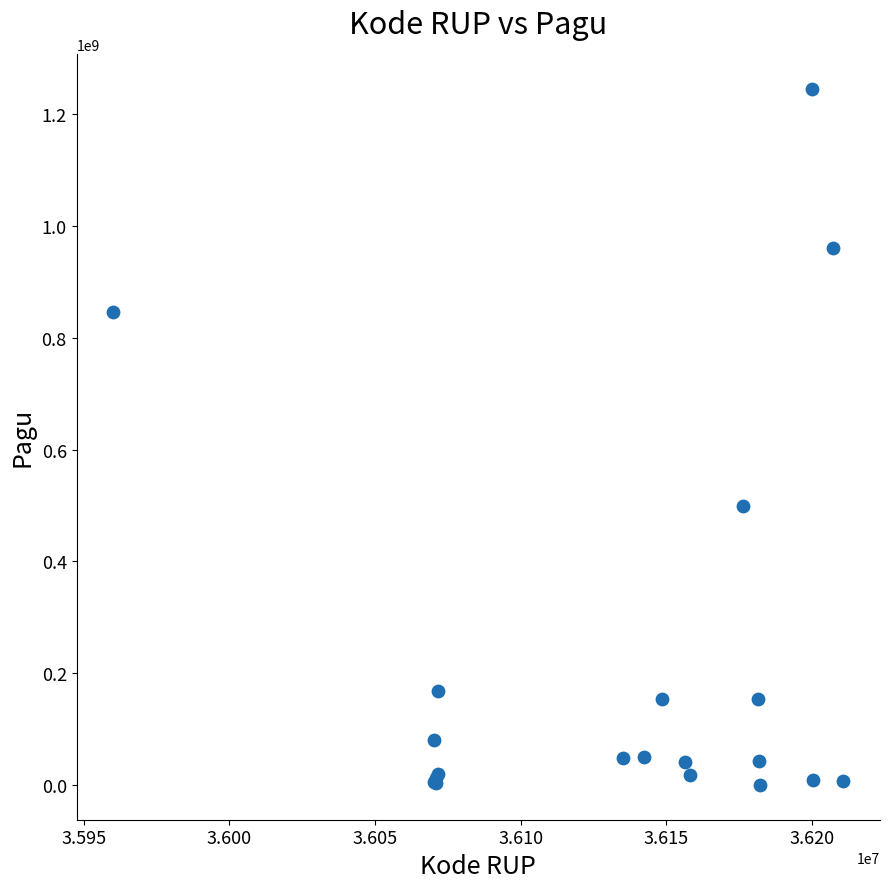

What Y value in the scatter plot is closest to 622840000?

499932000